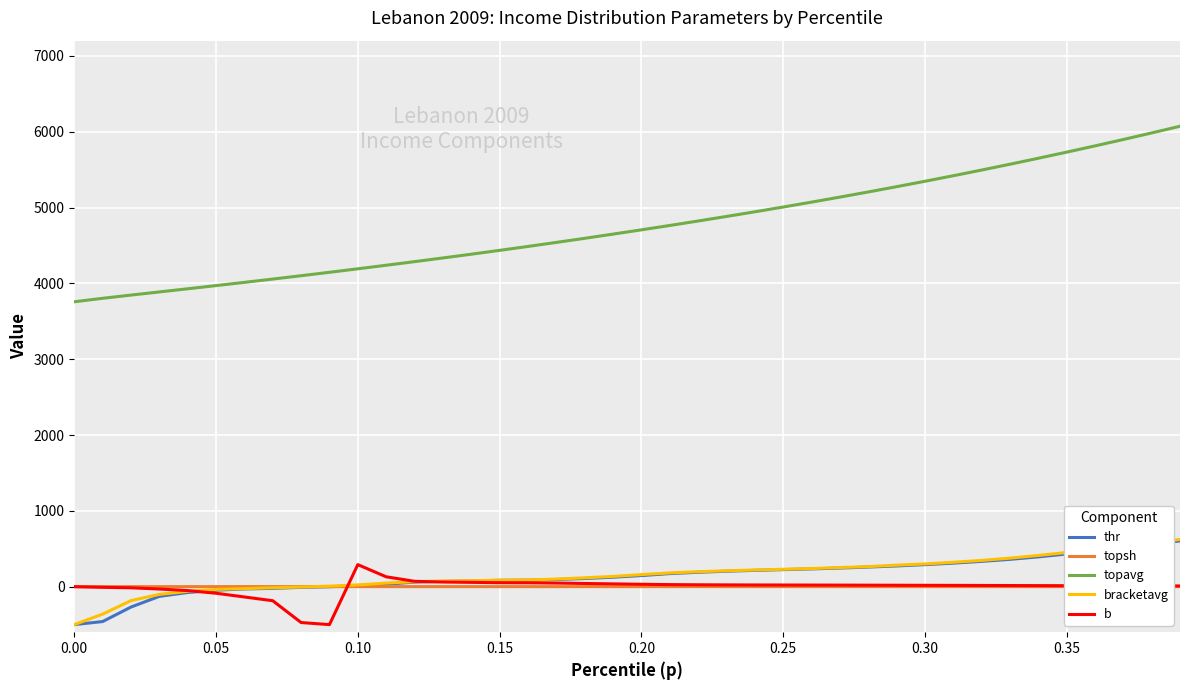

True or false: bracketavg and topavg intersect in this chart.

False